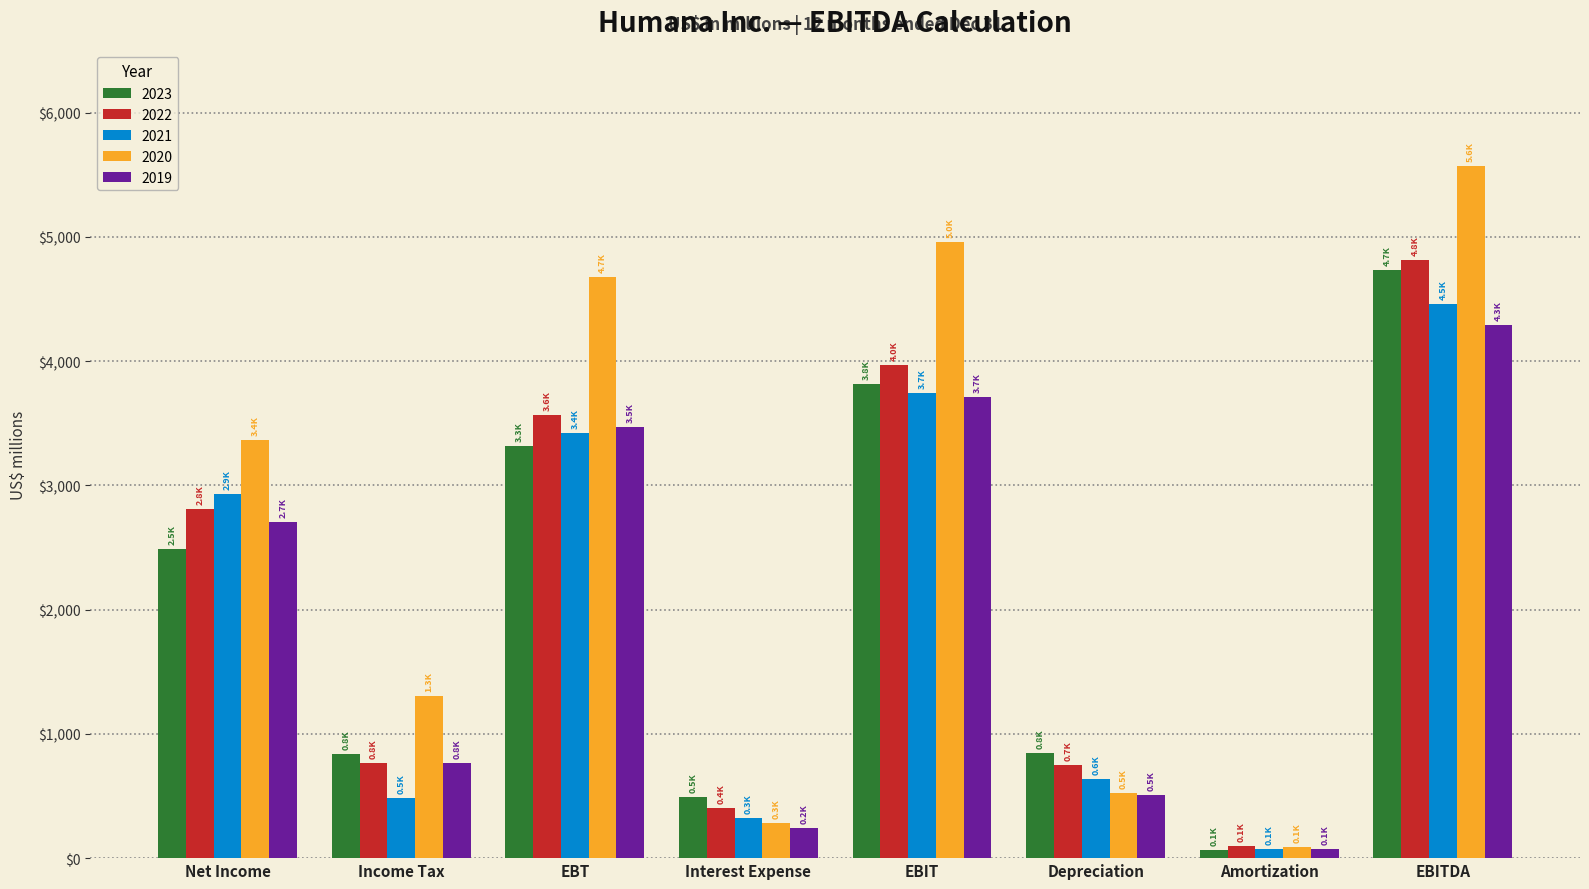

Between Income Tax and EBT, which series saw the biggest shift?

2020